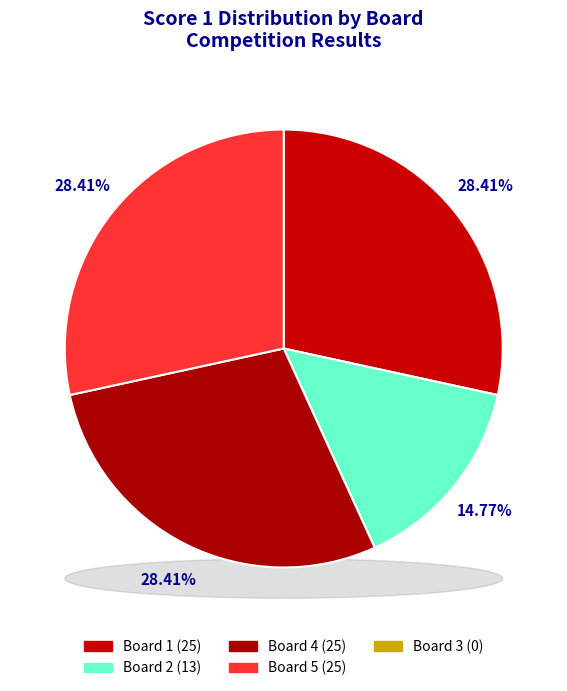

What is the smallest slice in the pie chart?

Board 3